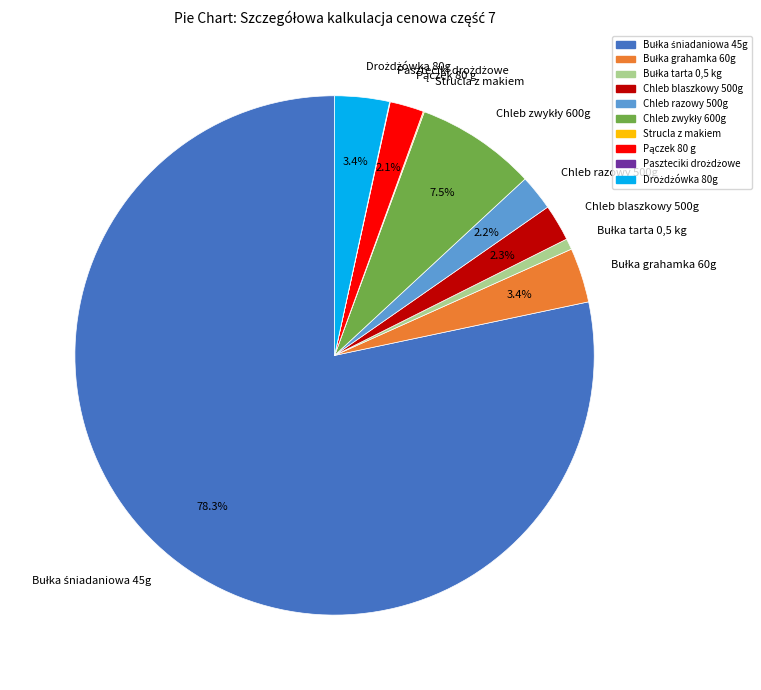

True or false: Bułka grahamka 60g accounts for 12% of the total.

False